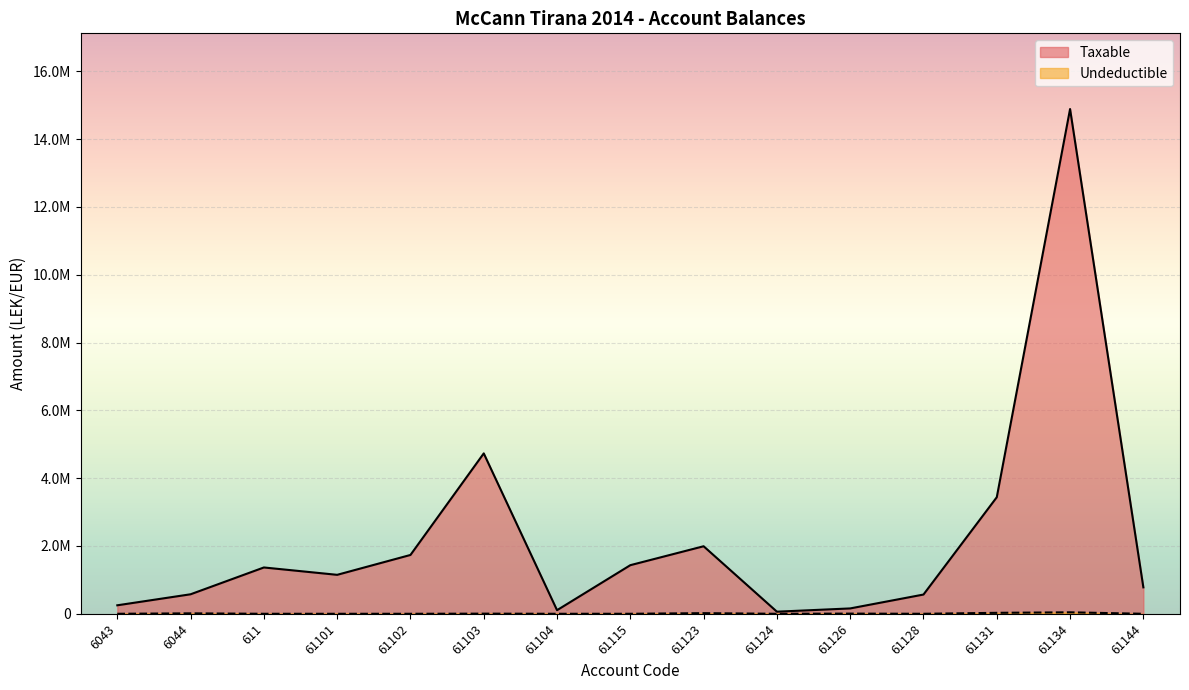

At which label does Taxable reach its peak?

61134